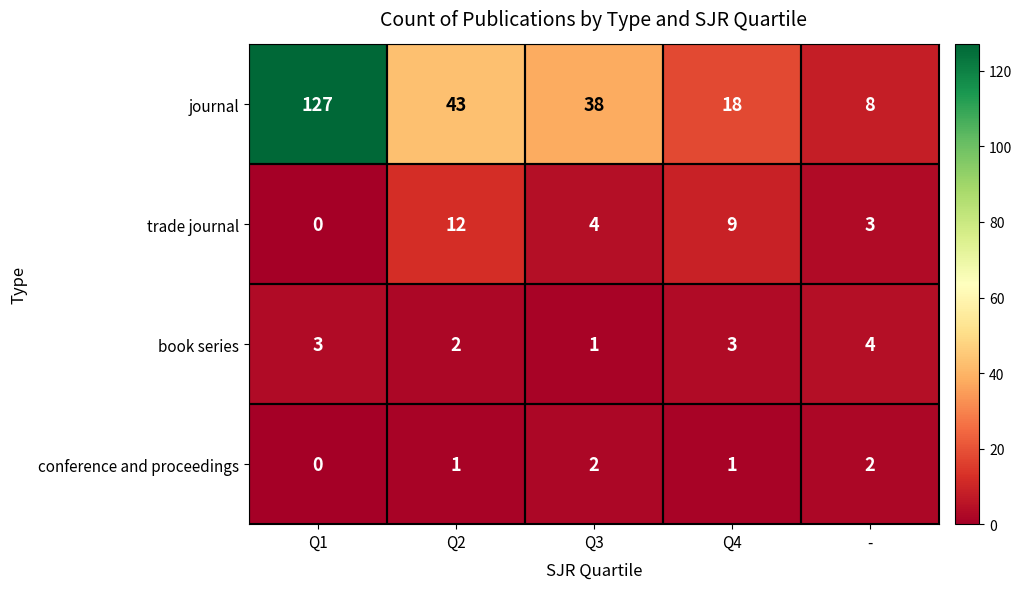

What is the sum of all trade journal values?

28